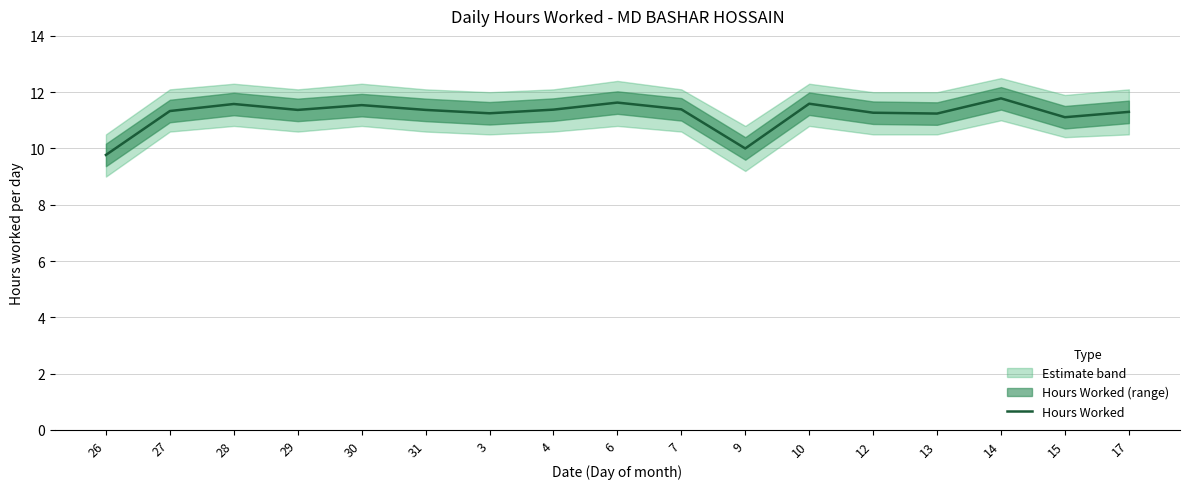

Rank the categories by value from highest to lowest.

14, 6, 10, 28, 30, 7, 4, 29, 31, 27, 17, 12, 3, 13, 15, 9, 26